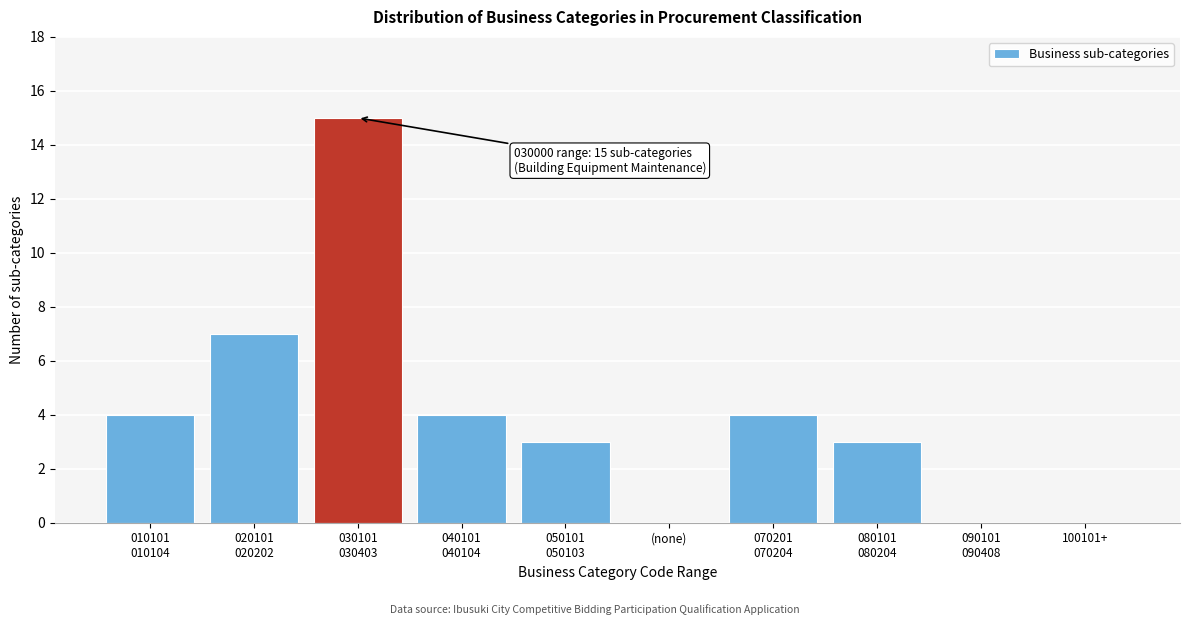

What is the greatest value displayed?

15